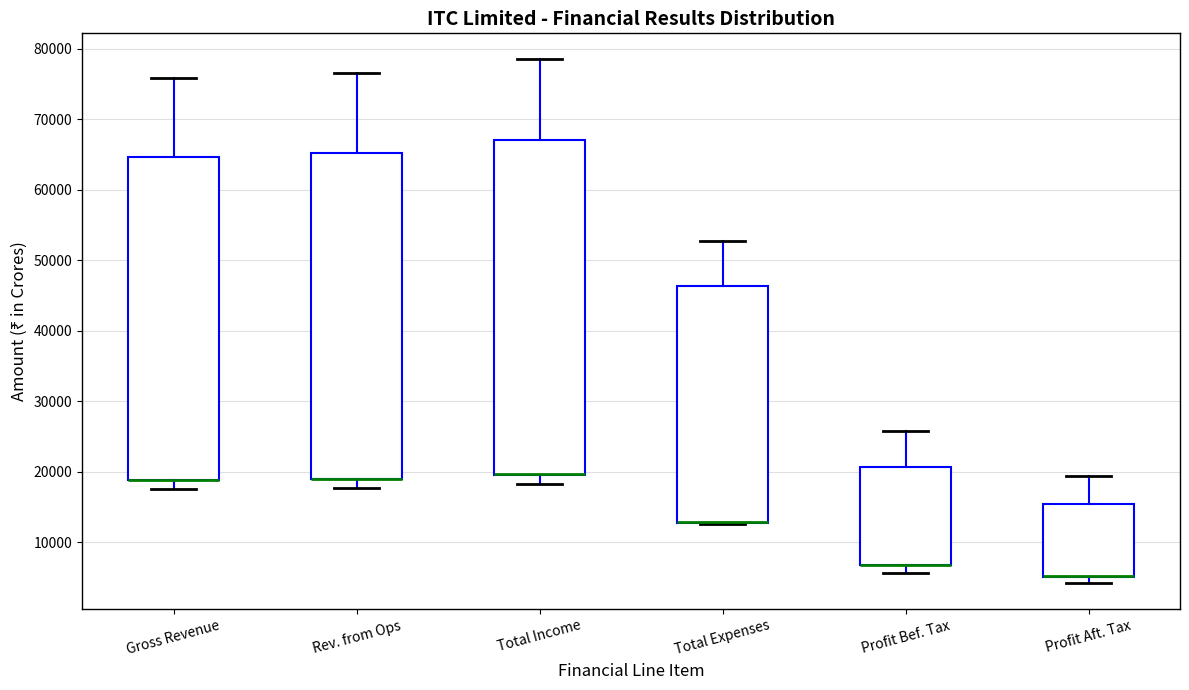

Reading left to right, read every box against the y-axis: the position of its median line, the range the box covers, and the ends of its whiskers. The values are not printed on the chart, so give them approximately, as read against the axis.

Gross Revenue: median 19000 (drawn on the box's lower edge), box 19000 to 65000, whiskers 18000 to 76000
Rev. from Ops: median 19000 (drawn on the box's lower edge), box 19000 to 65000, whiskers 18000 to 77000
Total Income: median 20000 (drawn on the box's lower edge), box 20000 to 67000, whiskers 18000 to 78000
Total Expenses: median 13000 (drawn on the box's lower edge), box 13000 to 46000, whiskers 13000 to 53000
Profit Bef. Tax: median 7000 (drawn on the box's lower edge), box 7000 to 21000, whiskers 6000 to 26000
Profit Aft. Tax: median 5000 (drawn on the box's lower edge), box 5000 to 16000, whiskers 4000 to 19000